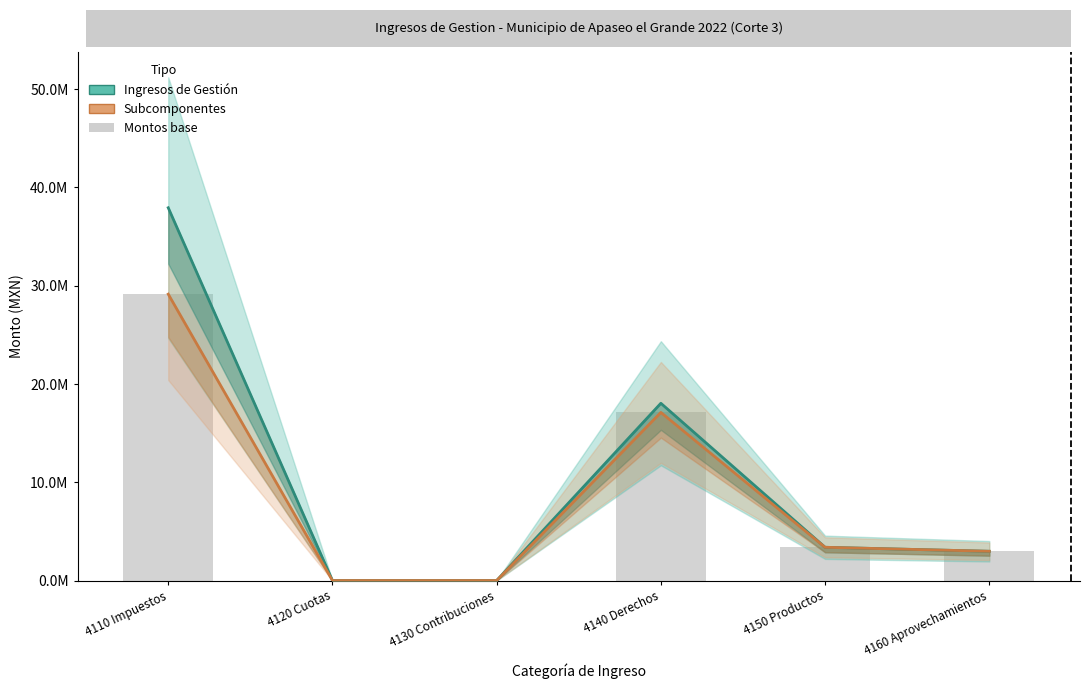

What is the highest value of the Ingresos de Gestión series?

37908157.2